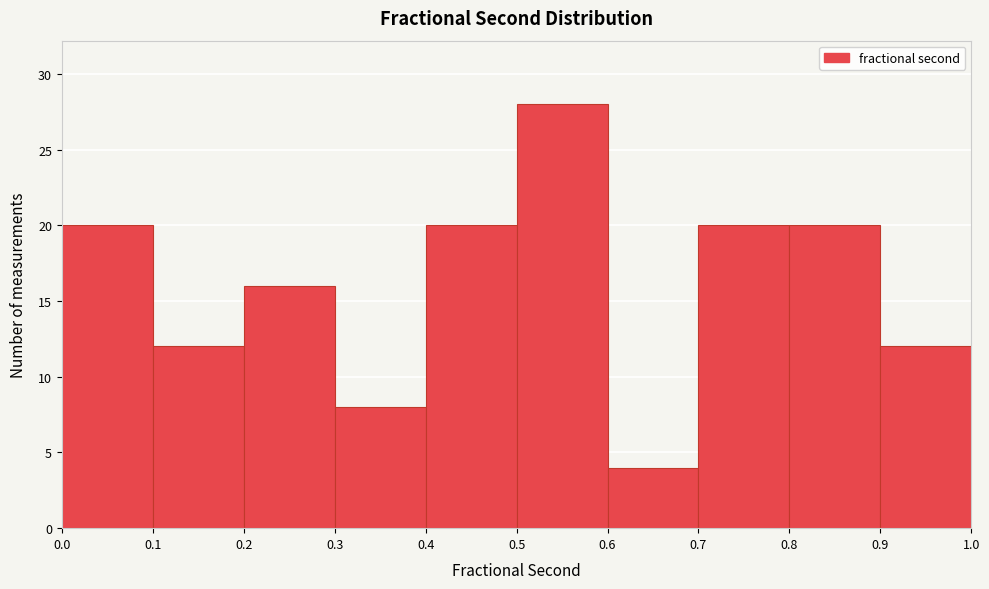

Which range on the x-axis has the tallest bar?

0.5 to 0.6